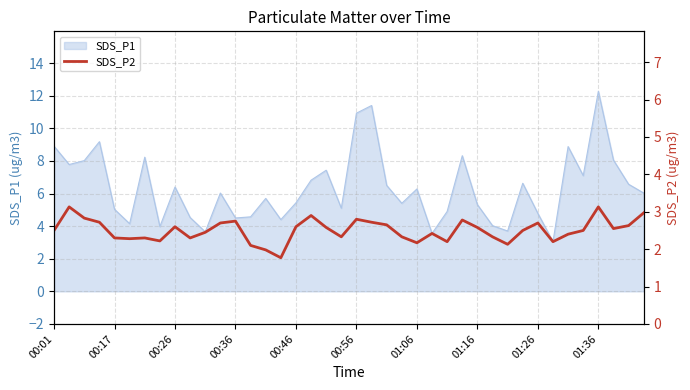

The value at 15 is 1.8. True or false?

True